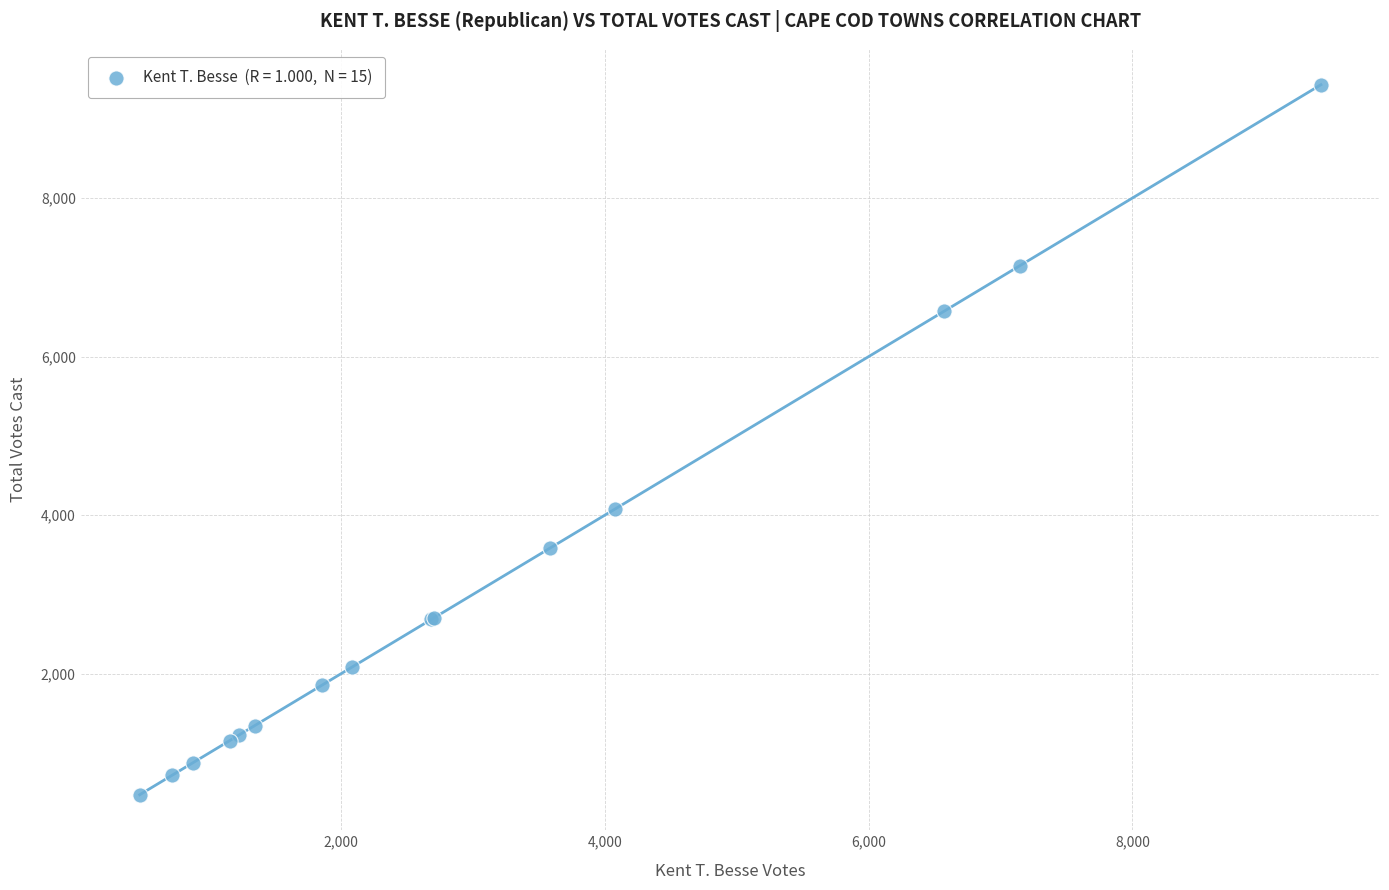

What Y value in the scatter plot is closest to 4951?

4076